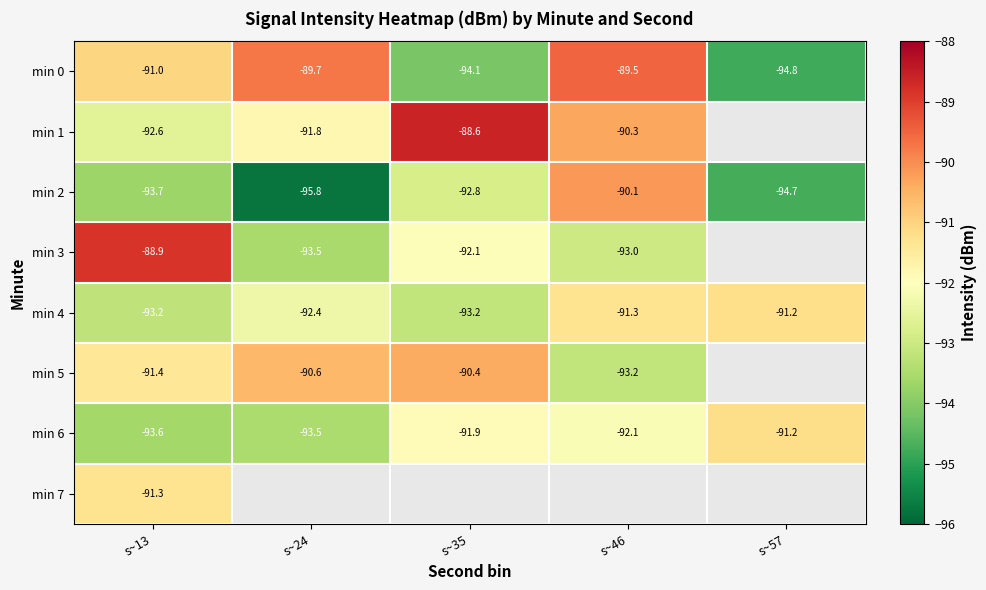

Is the value of min 6 at s~13 greater than the value of min 2 at s~46?

No